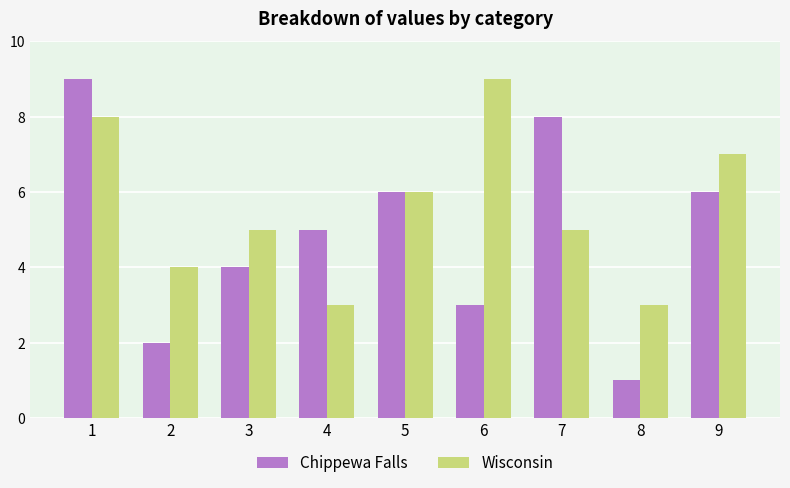

How many data points does each series have?

9